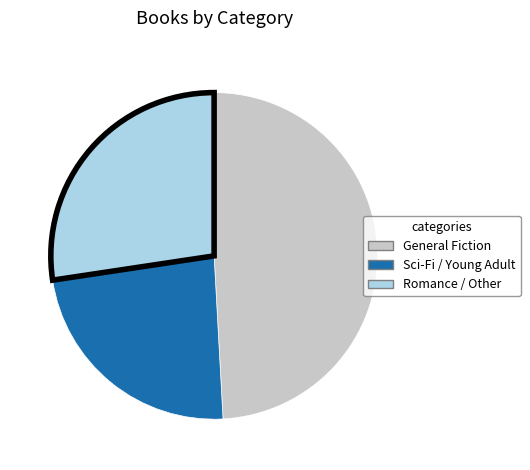

Is there a majority slice in this chart?

No